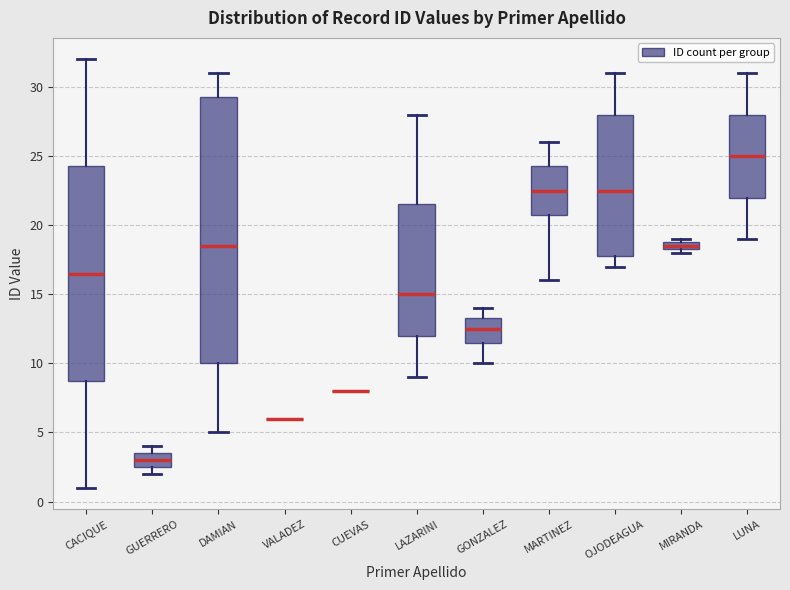

Where does the lower whisker of the box for CACIQUE end on the y-axis? The values are not printed on the chart, so give them approximately, as read against the axis.

1.0